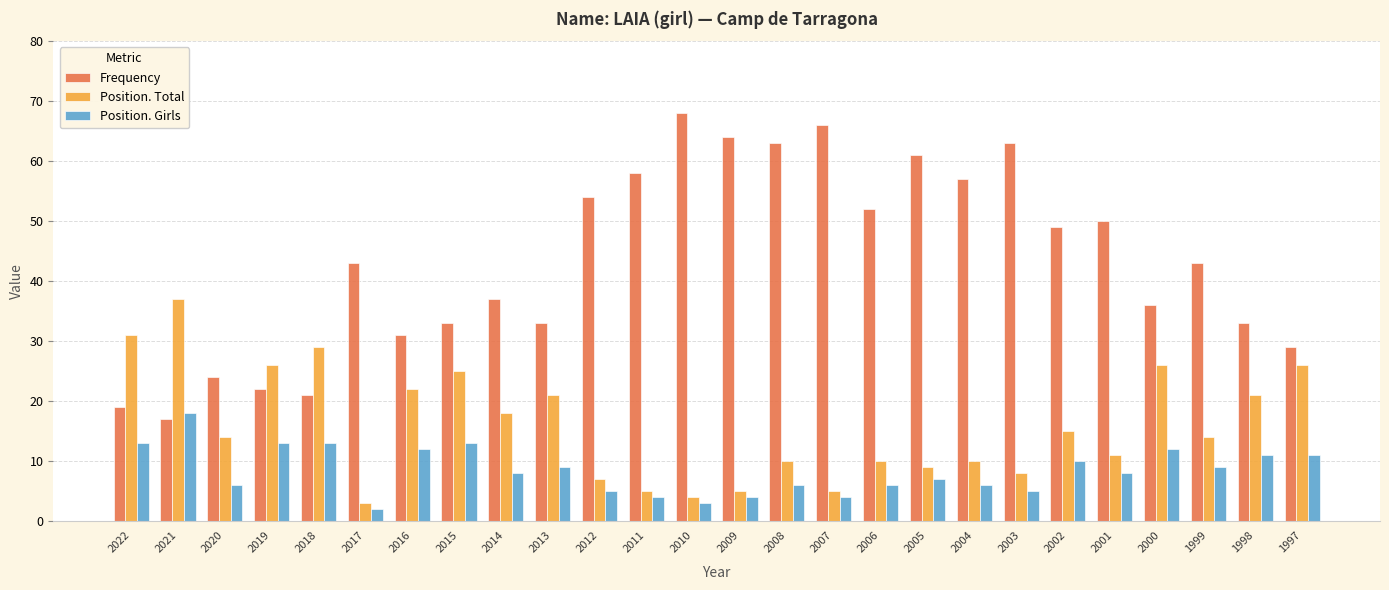

What is the spread (max minus min) of values at 2005?

54